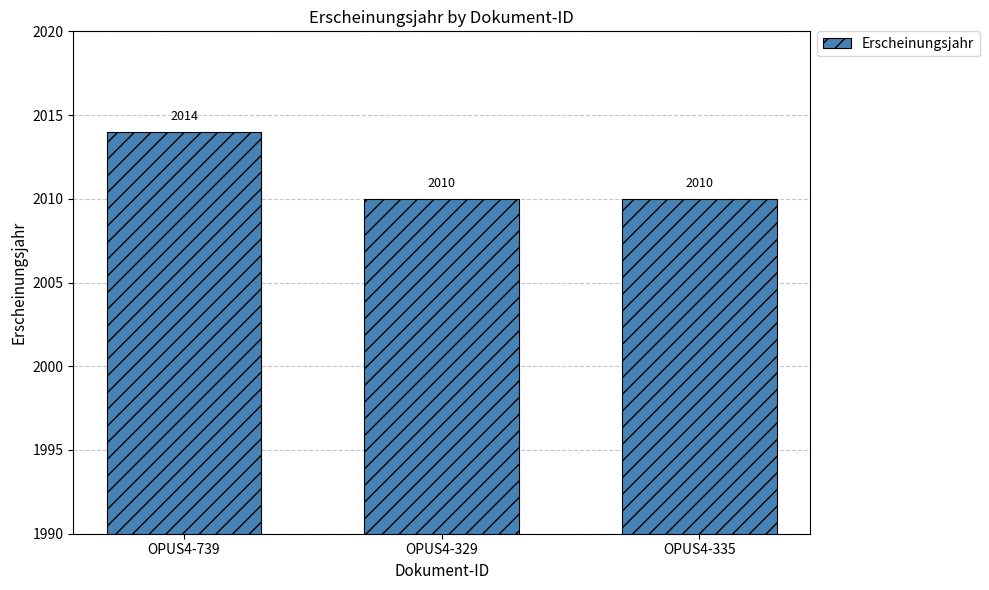

Reading right to left, transcribe all the data shown in this chart.

2010	2010	2014